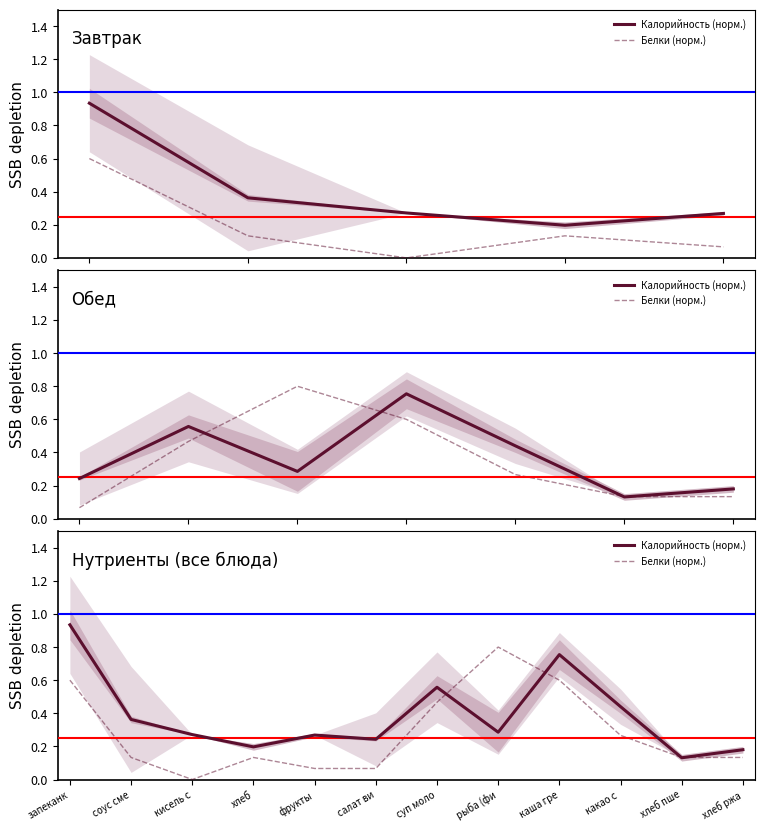

What is the difference between the second highest and minimum values in the Белки (норм.) series?

0.6